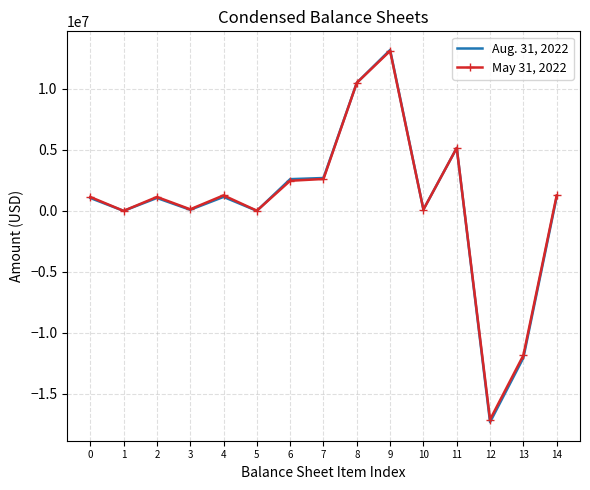

Is the value of Aug. 31, 2022 at 13 greater than the value of May 31, 2022 at 1?

No